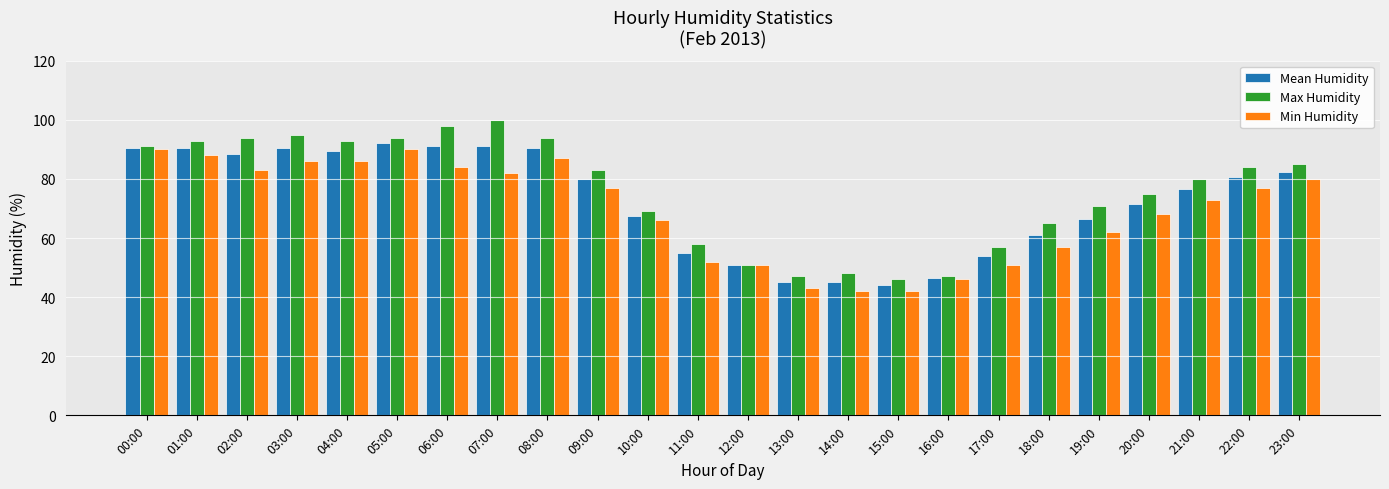

How many distinct data groups are displayed?

3